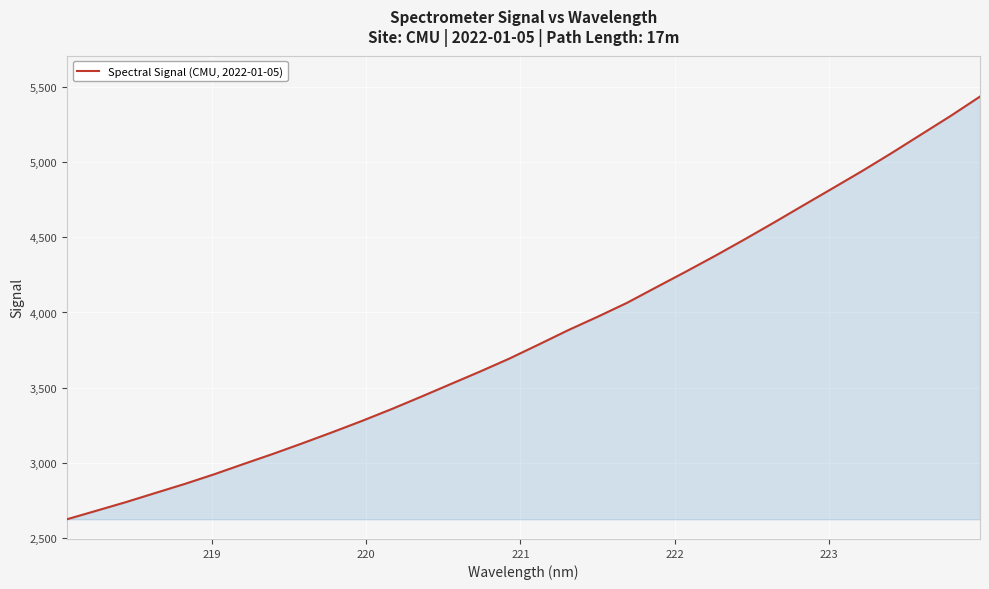

What is the greatest value displayed?

5436.3